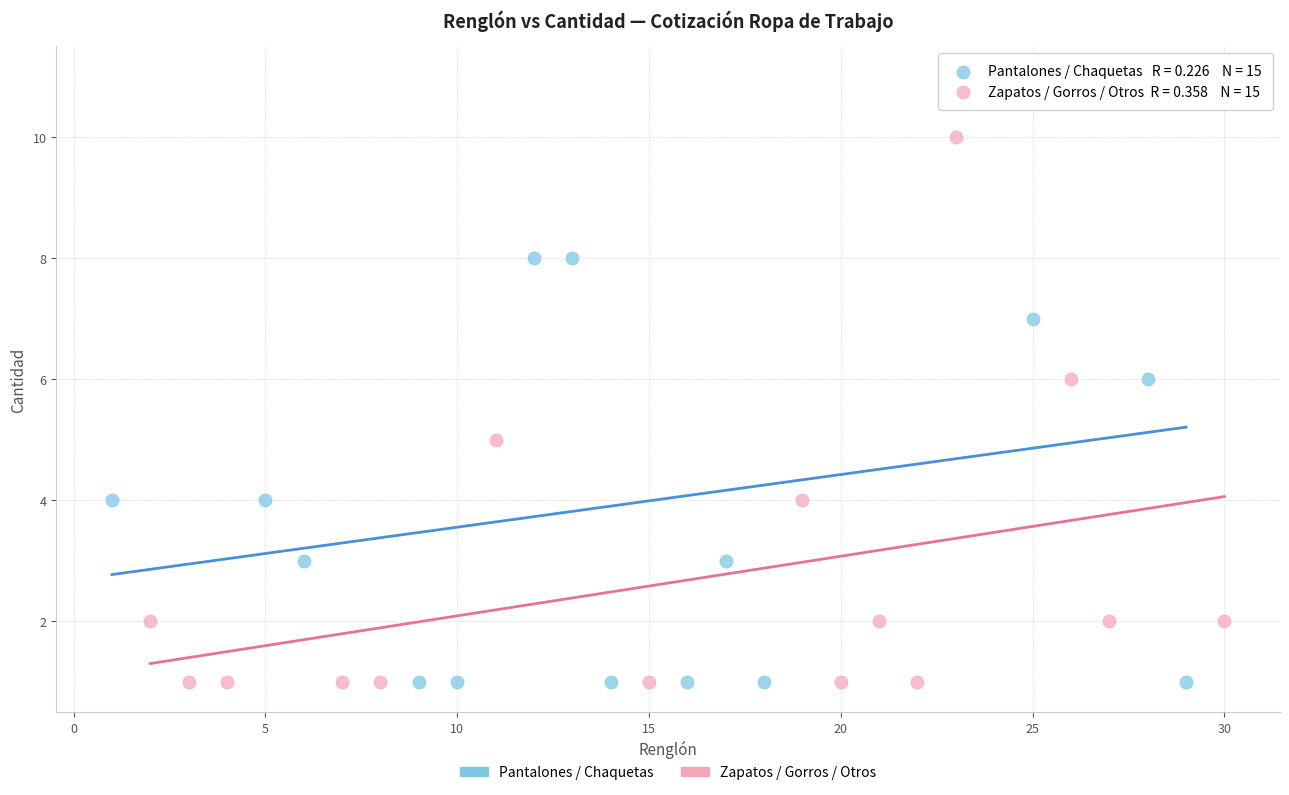

Which series has the largest Y range (max minus min)?

Pantalones / Chaquetas